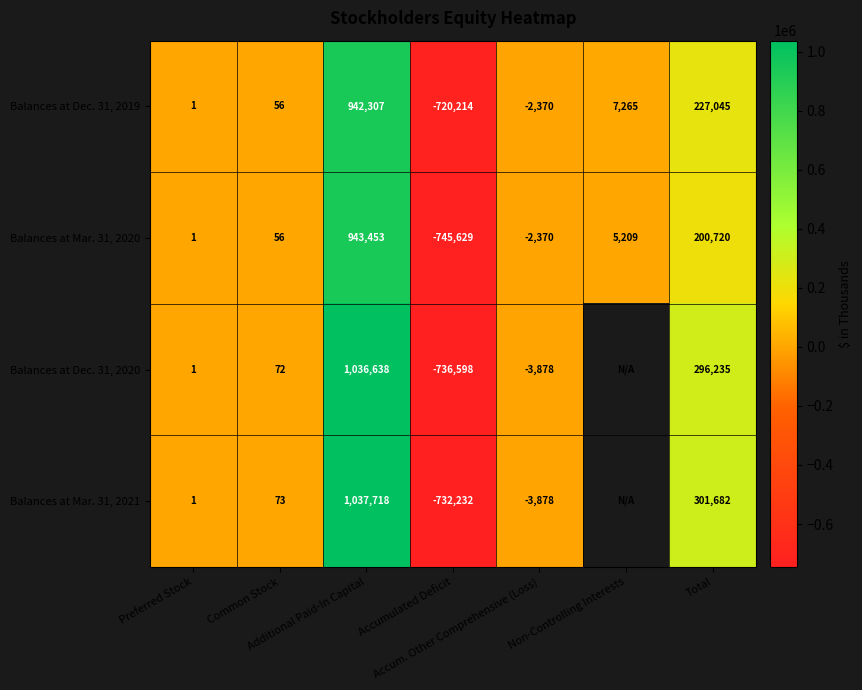

What is the maximum value for Balances at Mar. 31, 2020?

943453